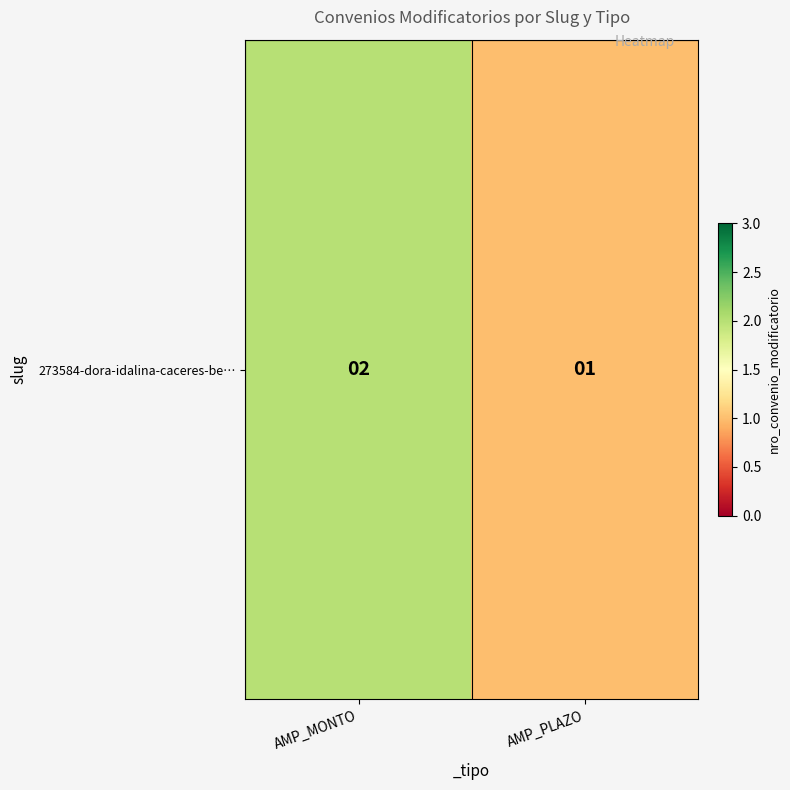

At which category does the chart reach its peak across all series?

AMP_MONTO